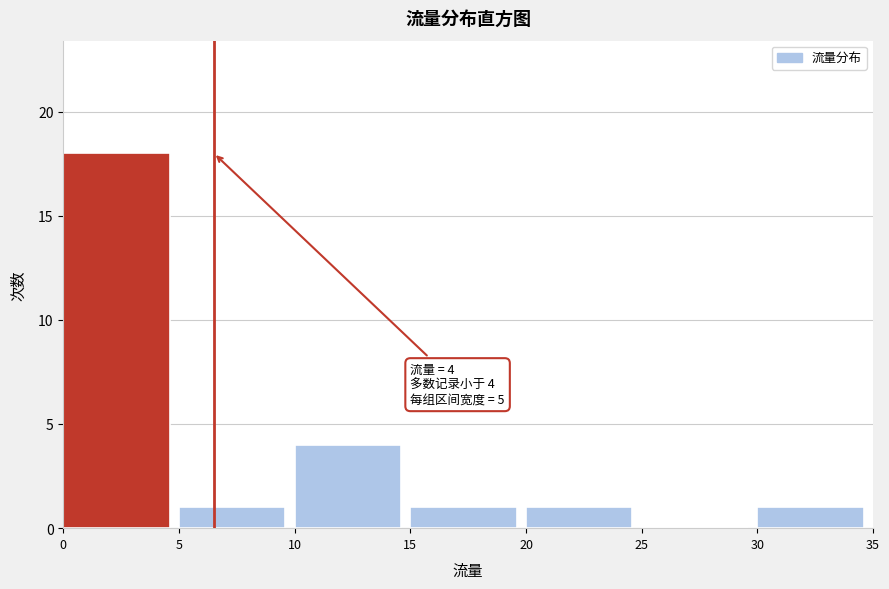

Which range on the x-axis has the tallest bar?

0 to 5